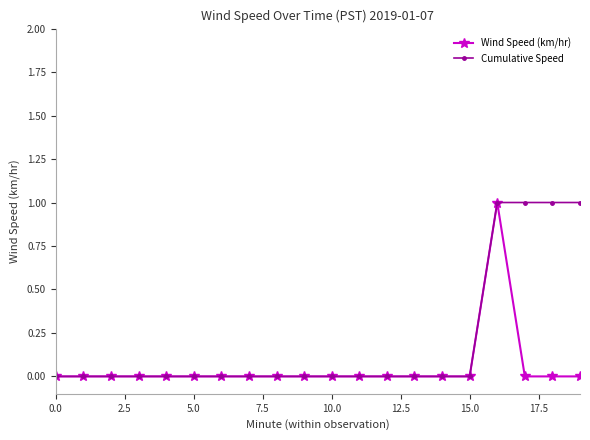

True or false: Wind Speed (km/hr) has more than 0 interior local peaks.

True